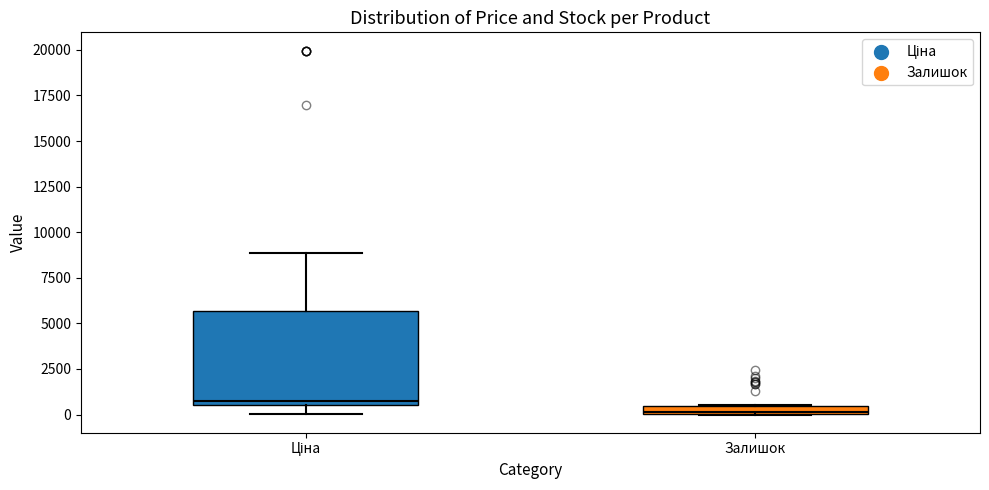

Which box has the lowest median line?

Залишок